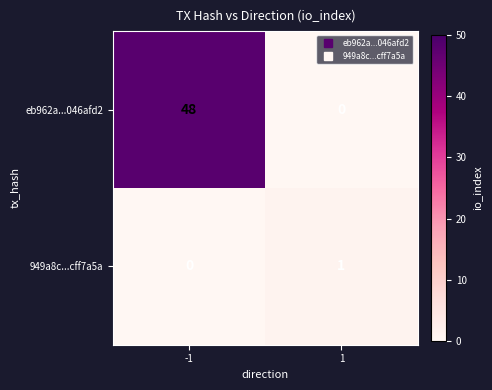

Reading left to right, extract all data points from this chart.

eb962a...046afd2: 48	0
949a8c...cff7a5a: 0	1